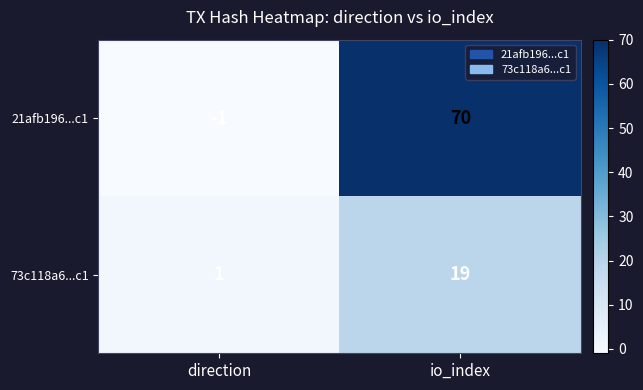

Is it true that 73c118a6...c1 equals 2 at direction?

False